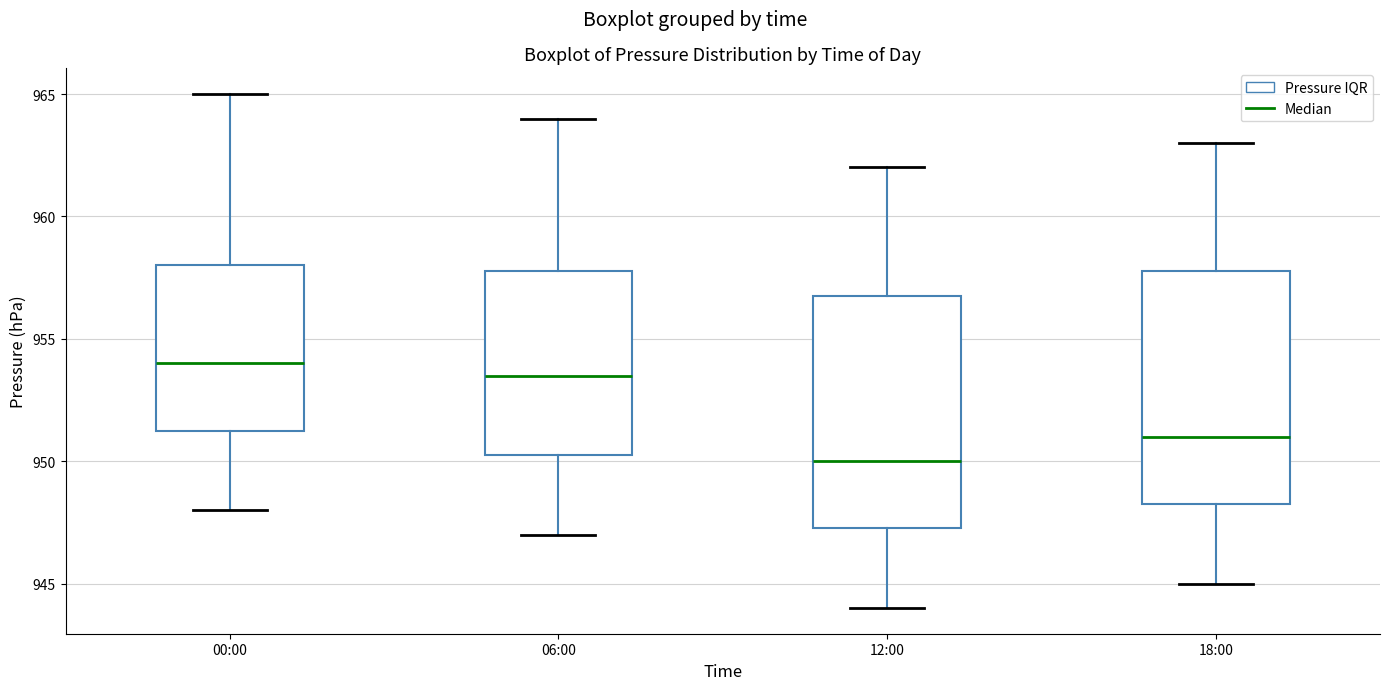

Reading left to right, transcribe this box plot: for each box, give where its median line is, the range the box spans, and where its two whiskers end, as read against the y-axis. The values are not printed on the chart, so give them approximately, as read against the axis.

00:00: median 954.0, box 951.5 to 958.0, whiskers 948.0 to 965.0
06:00: median 953.5, box 950.5 to 958.0, whiskers 947.0 to 964.0
12:00: median 950.0, box 947.5 to 957.0, whiskers 944.0 to 962.0
18:00: median 951.0, box 948.5 to 958.0, whiskers 945.0 to 963.0